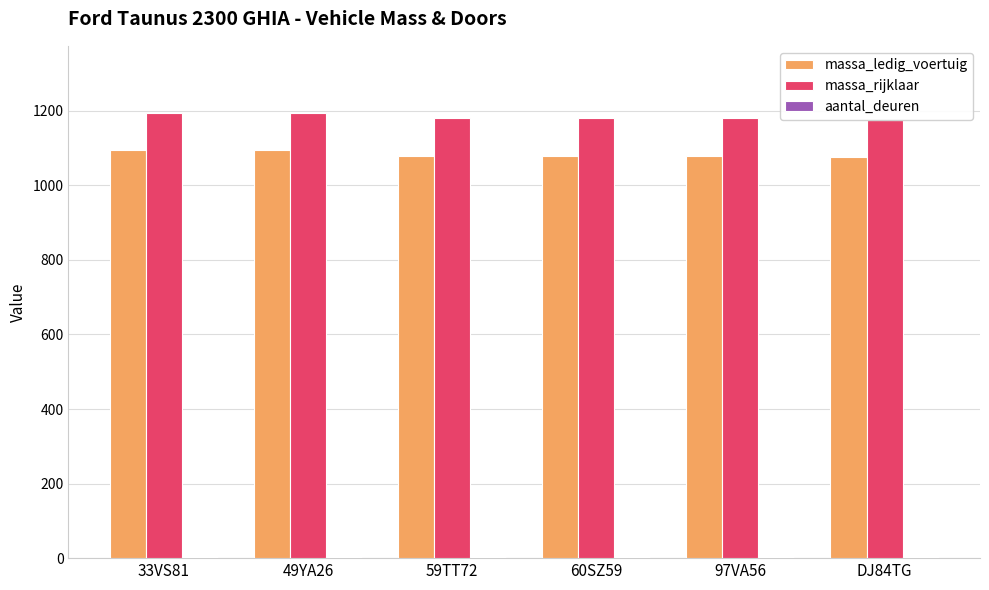

Is it true that massa_rijklaar equals 1180 at 60SZ59?

True